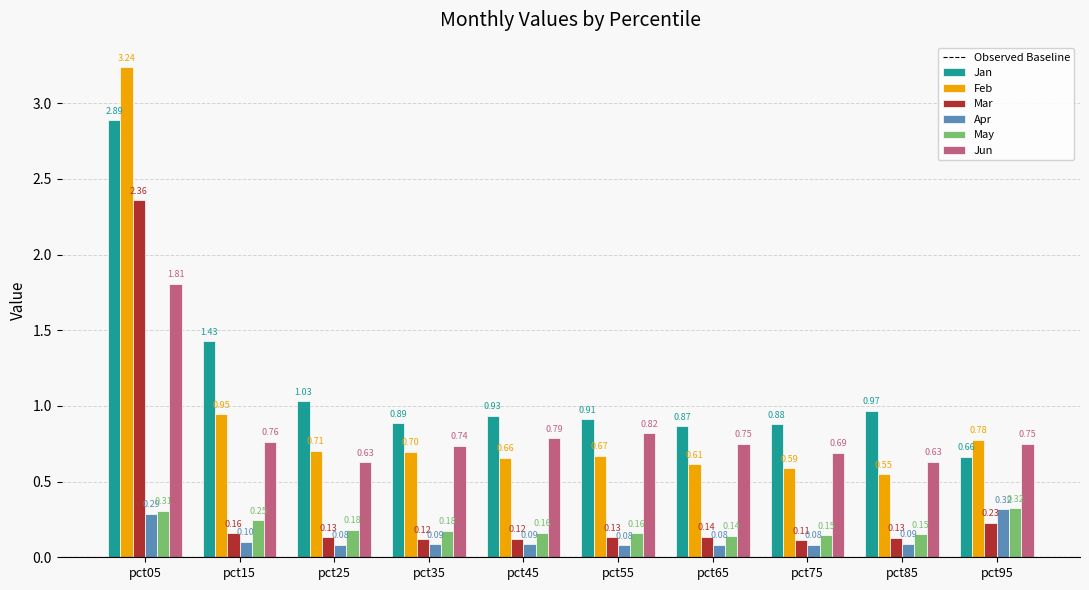

What is the maximum value for Jun?

1.8